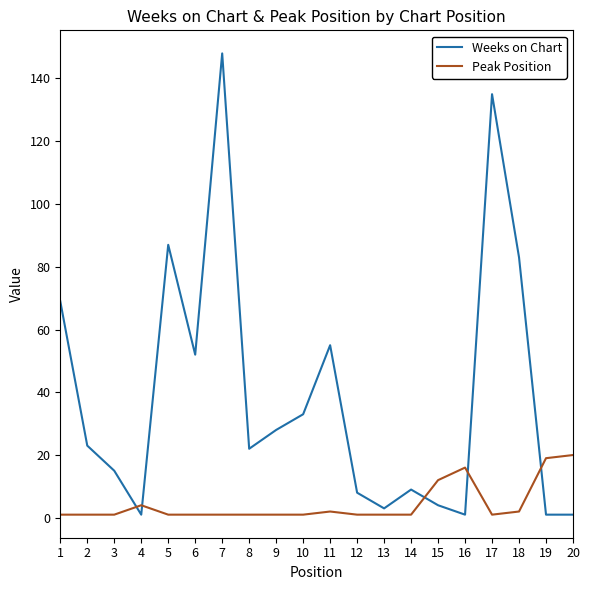

Rank the series at 3 from highest to lowest value.

Weeks on Chart, Peak Position